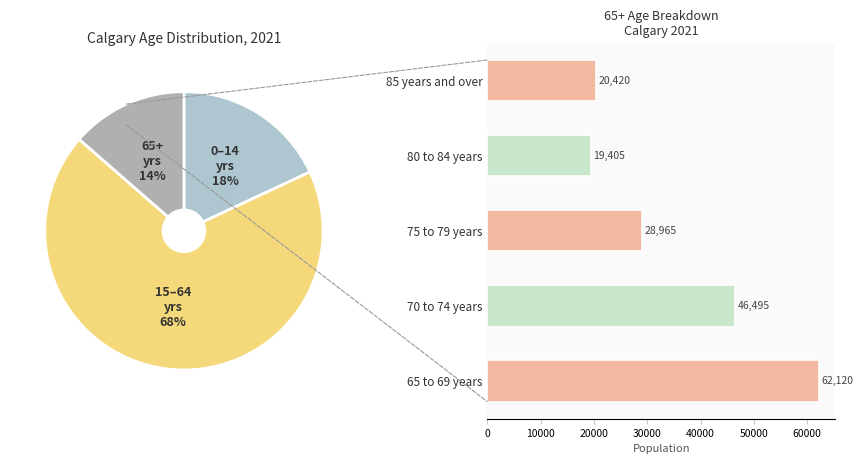

What is the change in value from 75 to 79 years to 85 years and over?

-8545